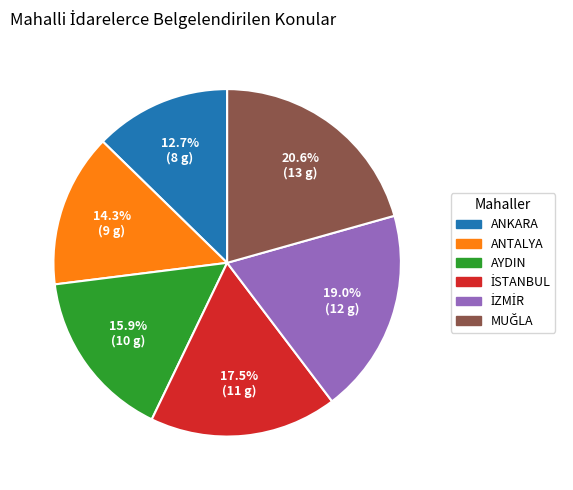

What is the ratio of the value at ANKARA to the value at ANTALYA?

0.9